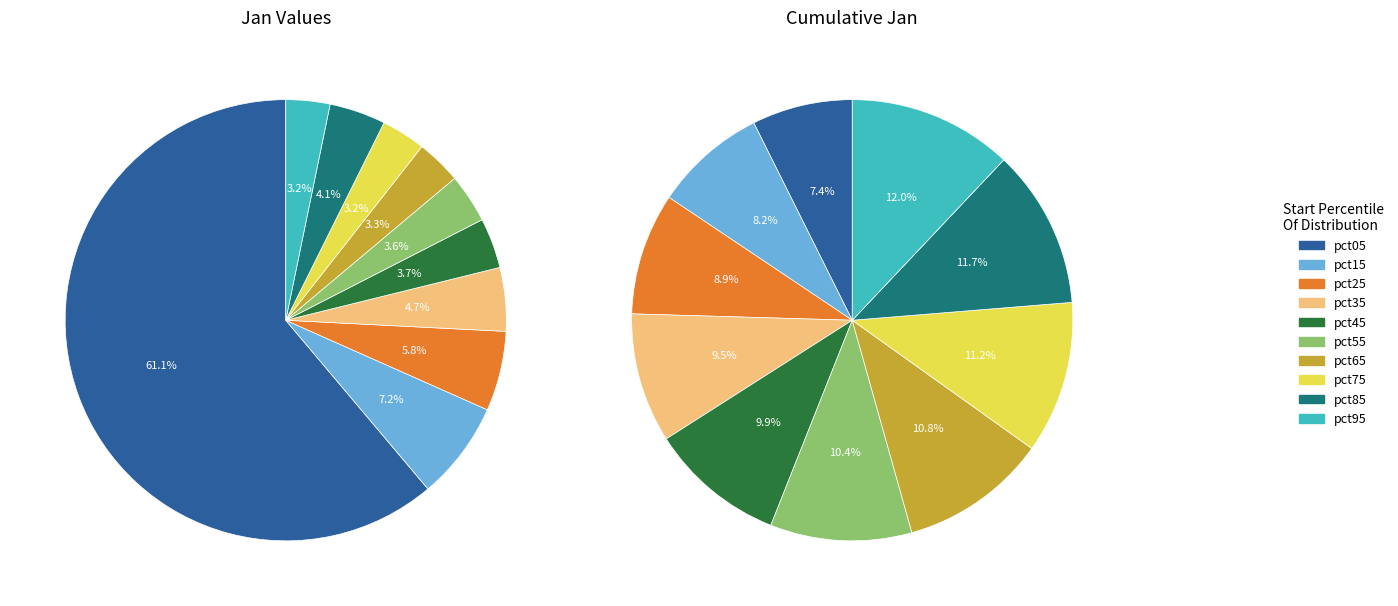

What percentage do 8 and 5 together represent?

7.7%